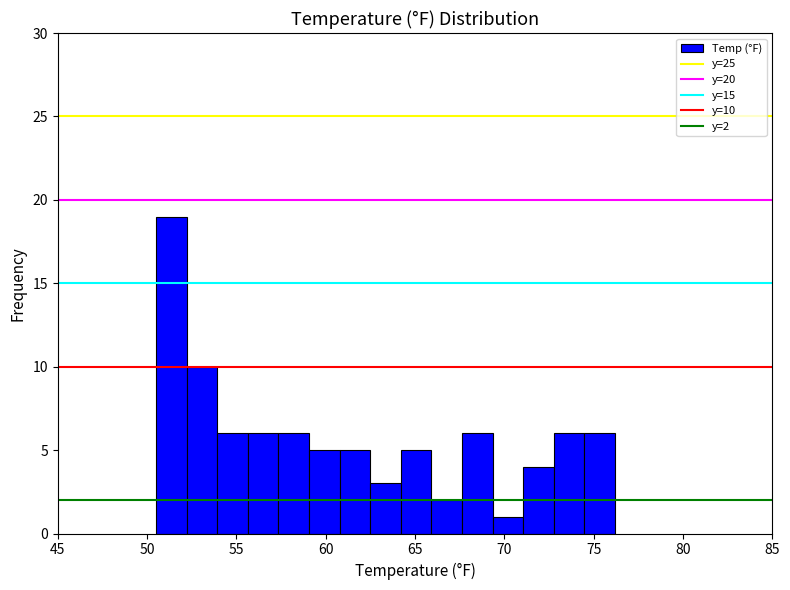

Around what value on the x-axis is the tallest bar? Give the approximate position of its centre, as read against the axis.

51.5